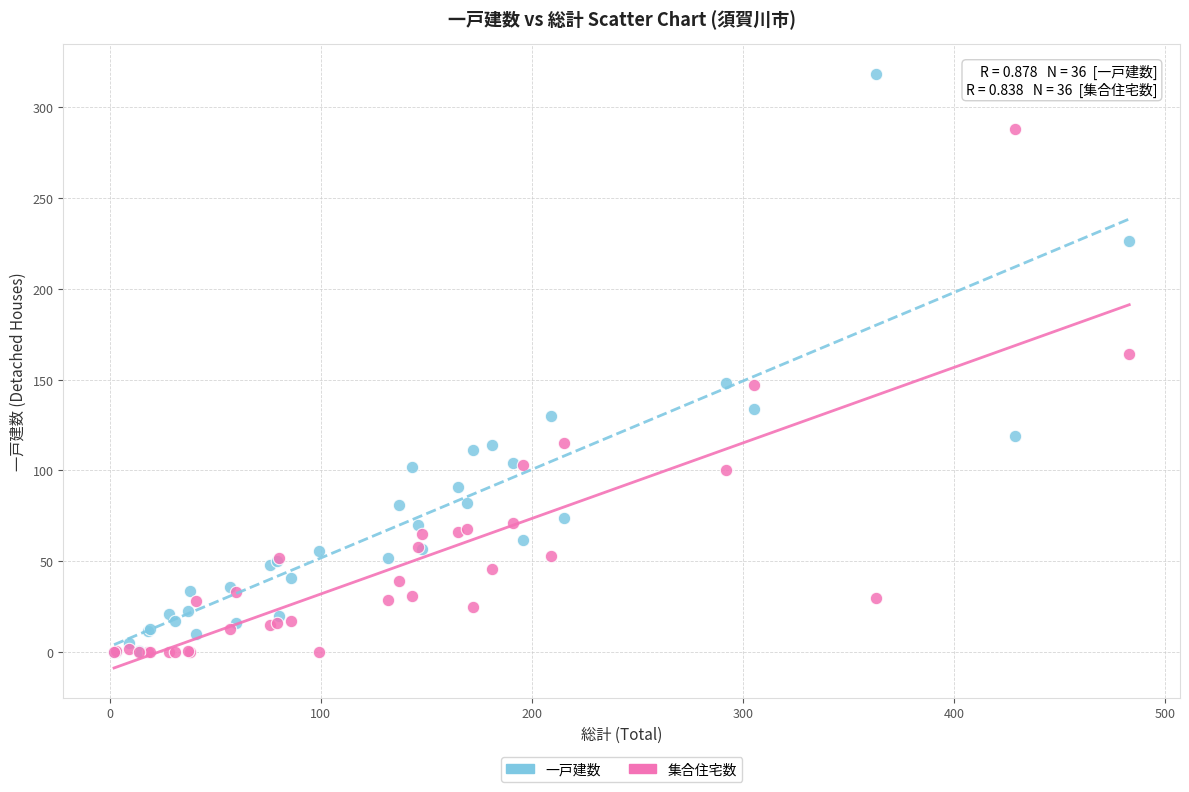

In the 一戸建数 series, what Y value is closest to 159?

148